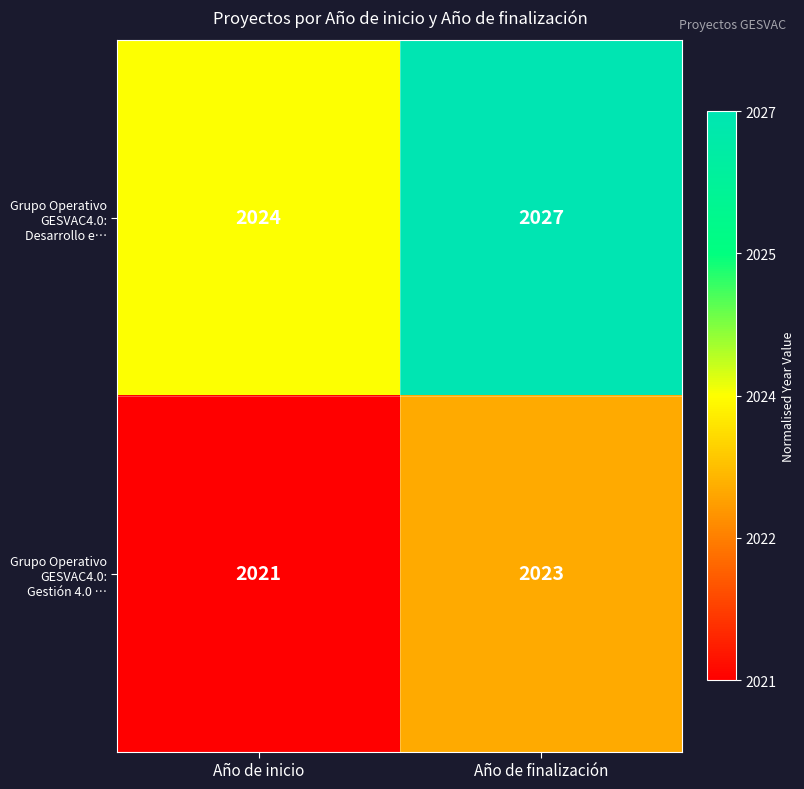

How many distinct data groups are displayed?

2